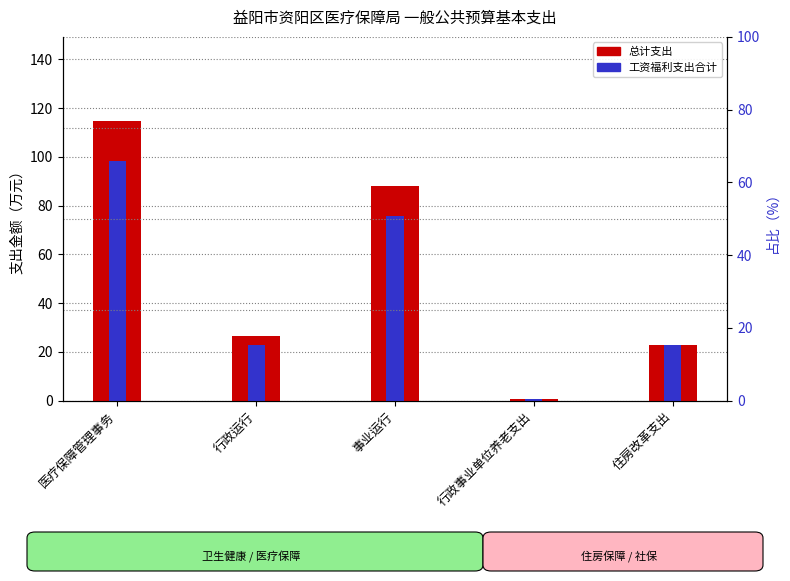

At which label does 总计 reach its peak?

医疗保障管理事务